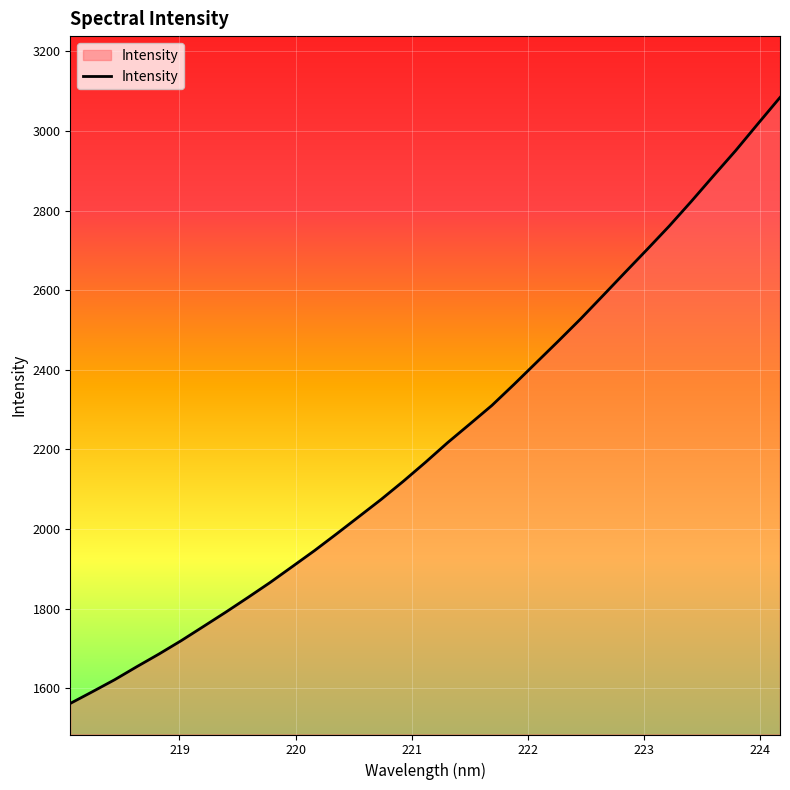

What is the minimum value shown in the chart?

1561.6